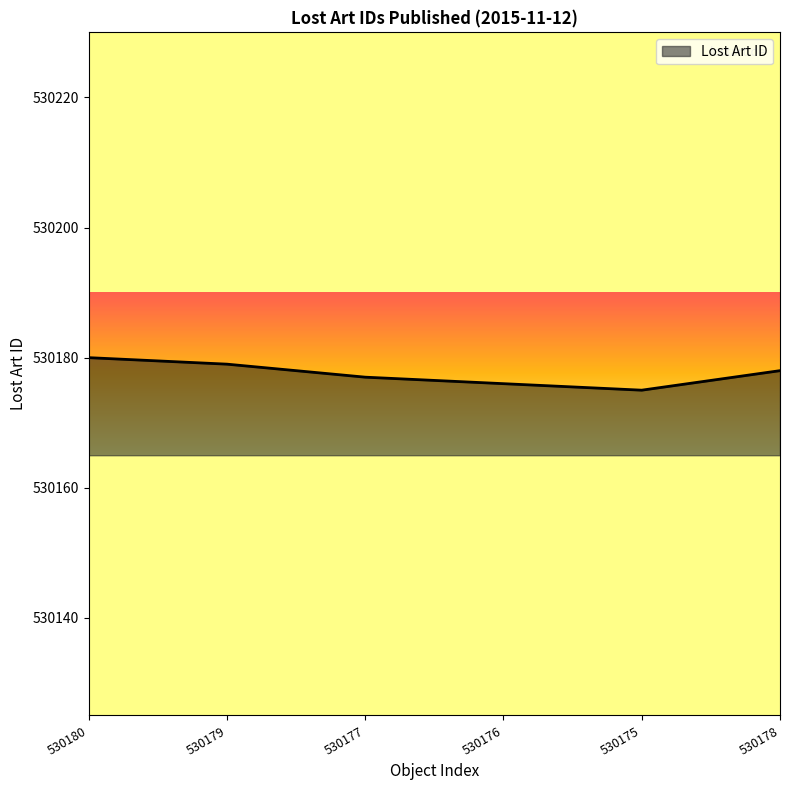

Which category has the highest value across all series?

530180